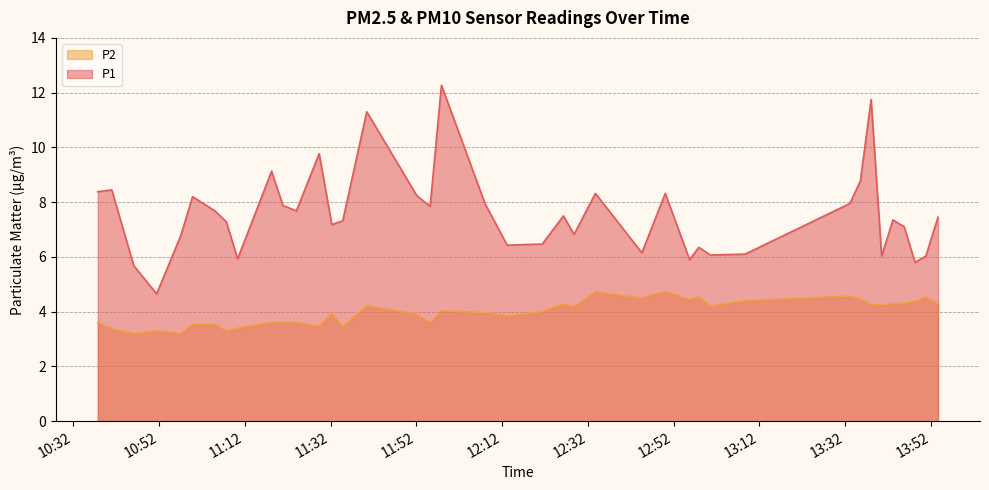

Does the chart display data point markers on the line(s)?

No